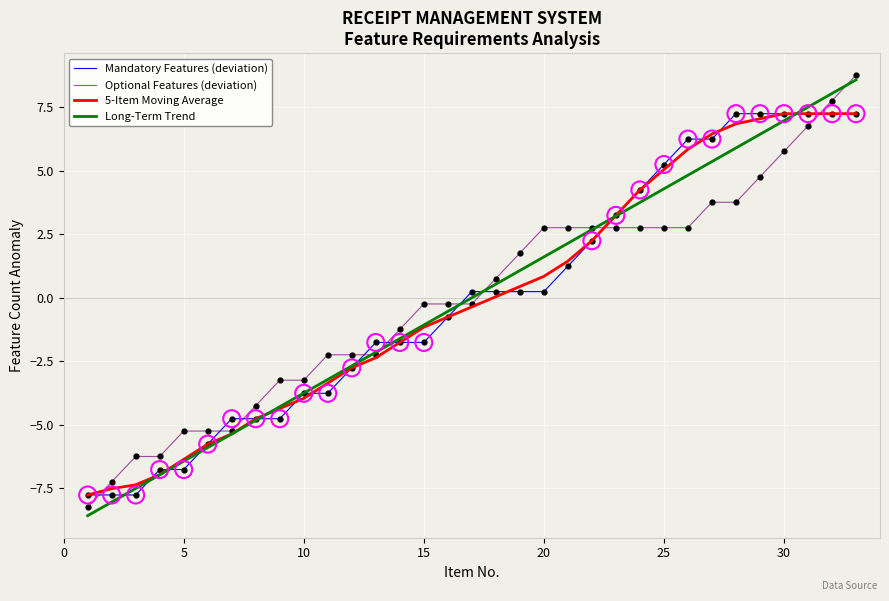

Which series has the widest spread of values?

Long-Term Trend